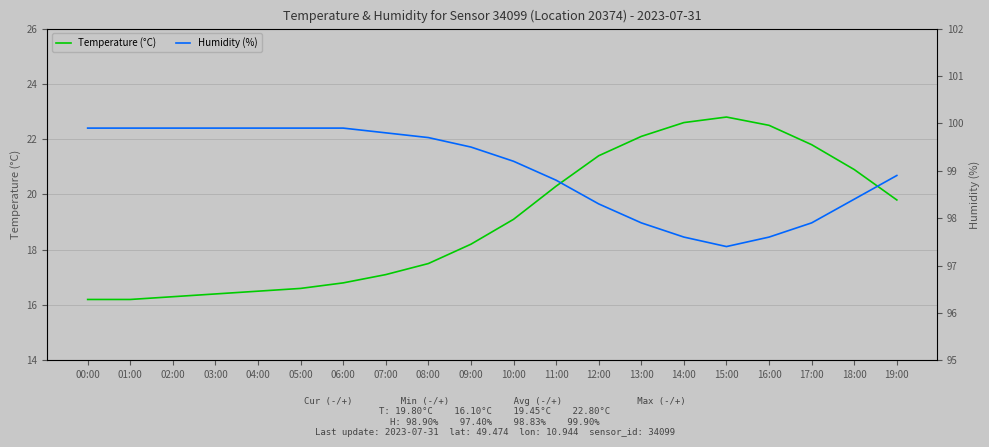

At which label does Temperature (°C) first exceed 19?

10:00